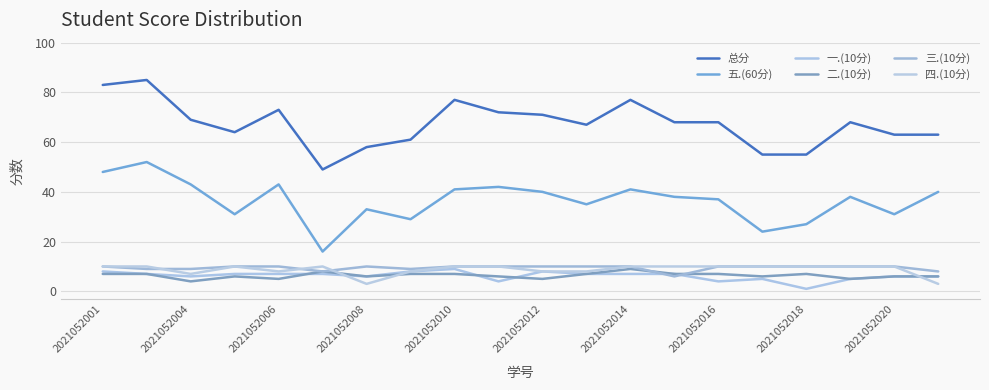

Is this an area chart (filled region under the line)?

No